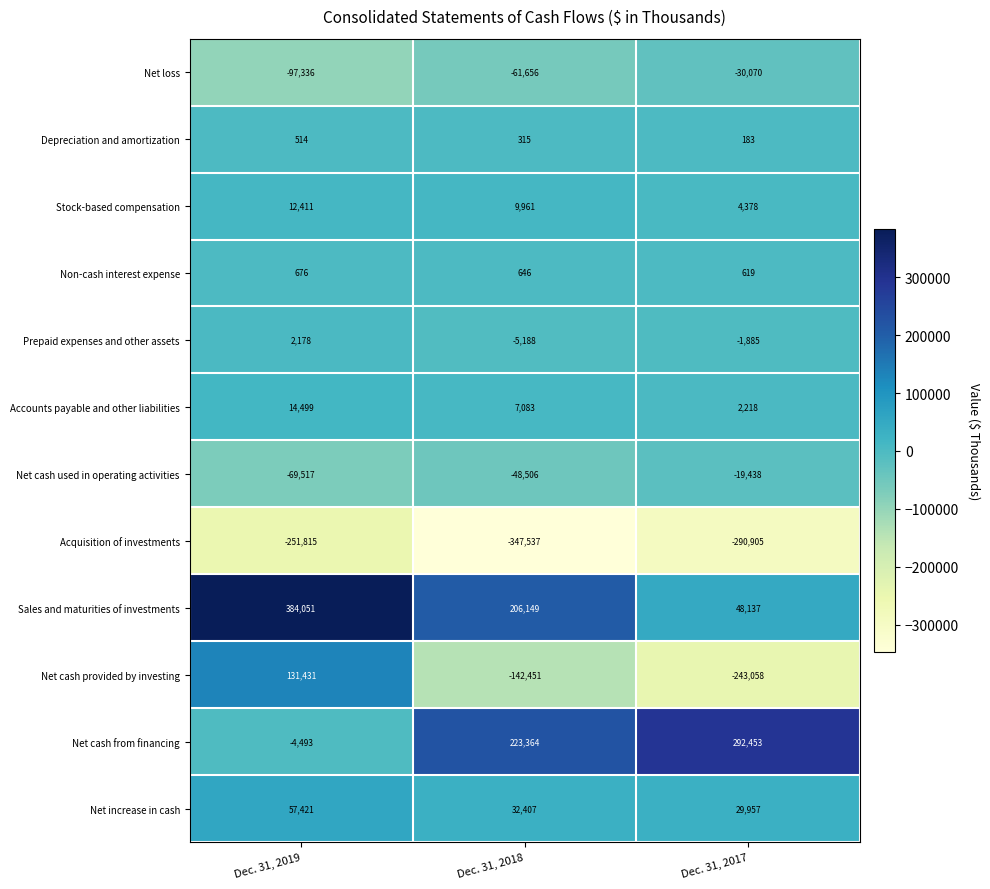

At which label does Net cash provided by investing reach its peak?

Dec. 31, 2019